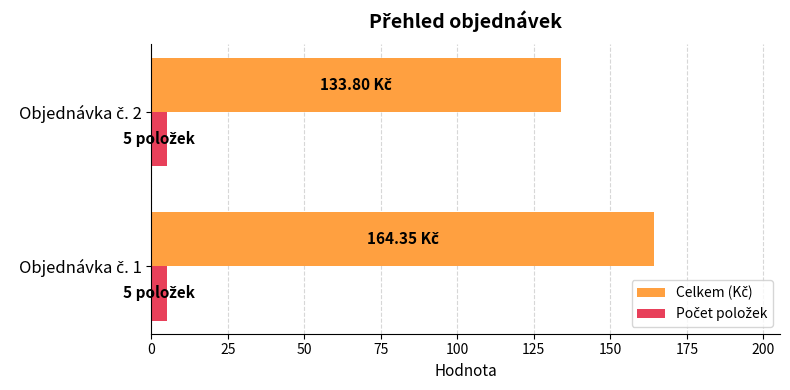

Count the number of data series in this chart.

2